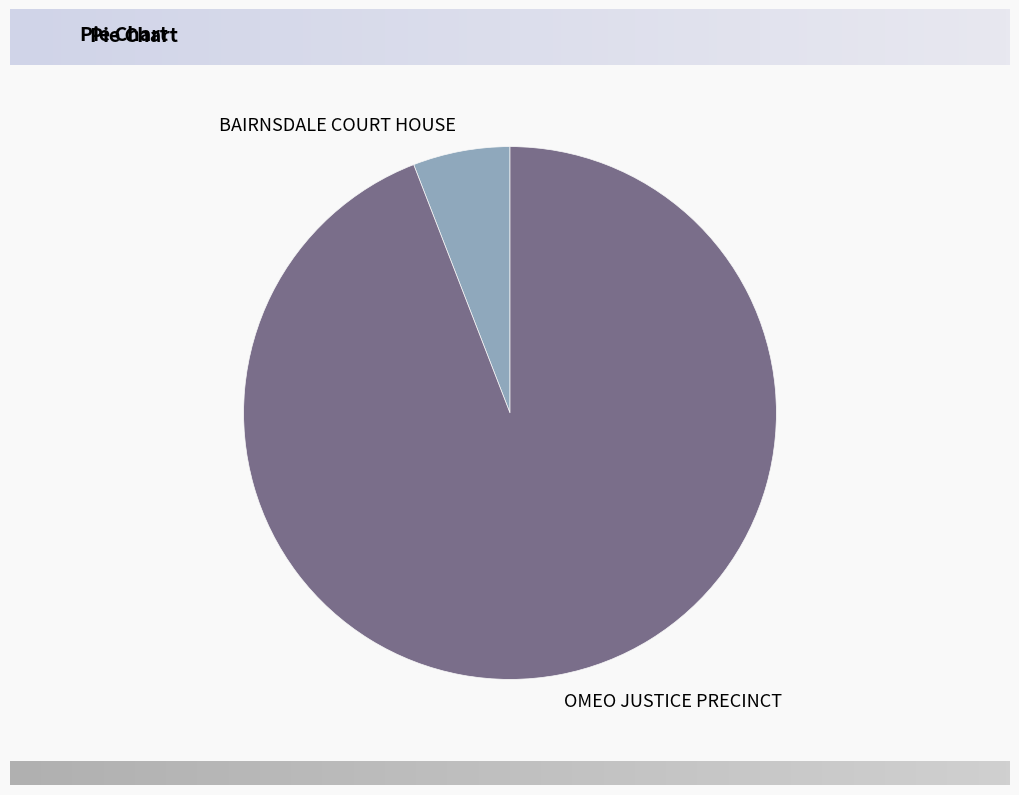

Is it true that OMEO JUSTICE PRECINCT is 83% of the pie?

False